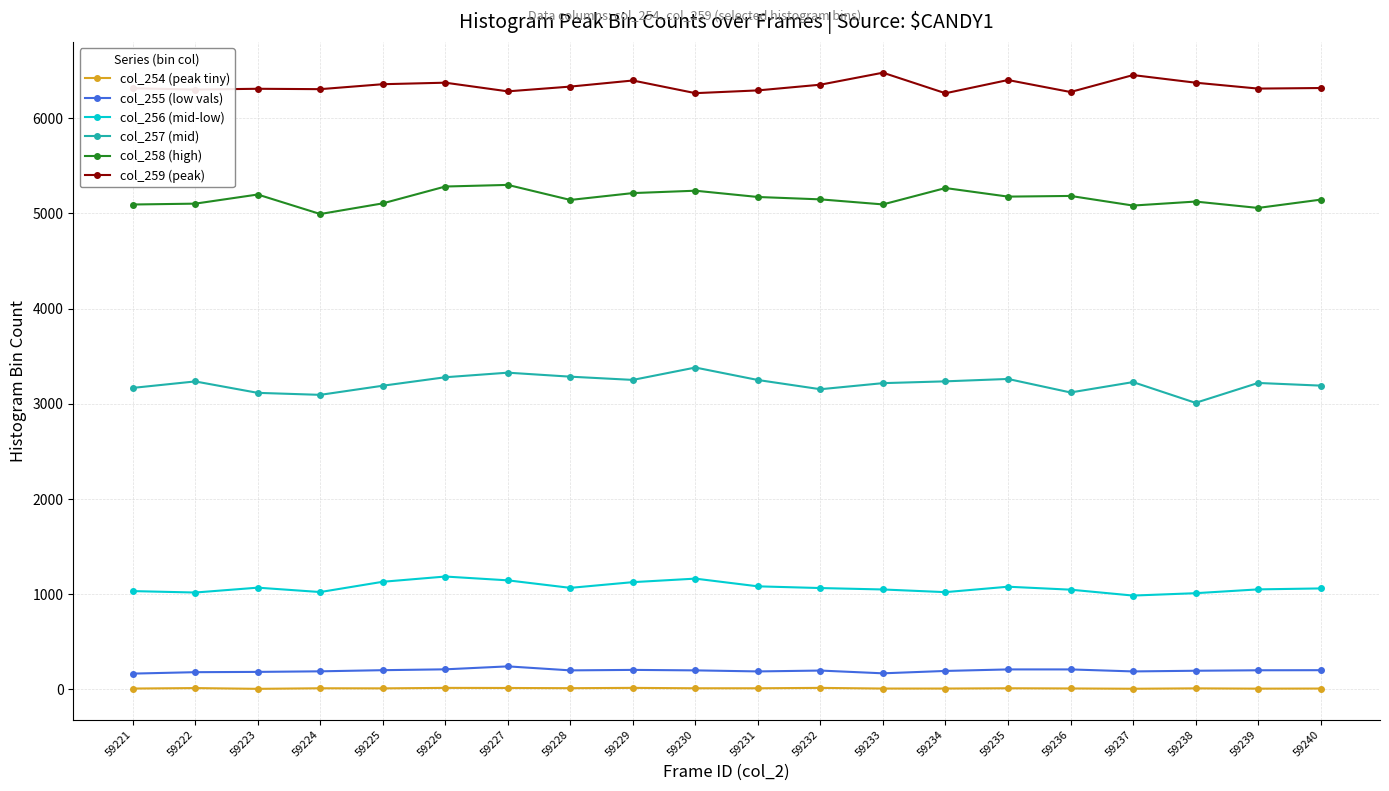

Rank the series by their maximum value, from lowest to highest.

col_254 (peak tiny), col_255 (low vals), col_256 (mid-low), col_257 (mid), col_258 (high), col_259 (peak)